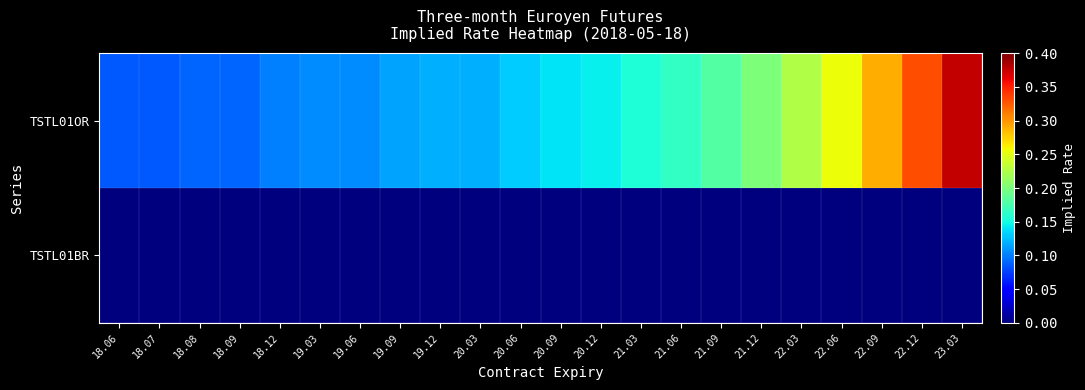

At how many categories does at least one series exceed 0?

22